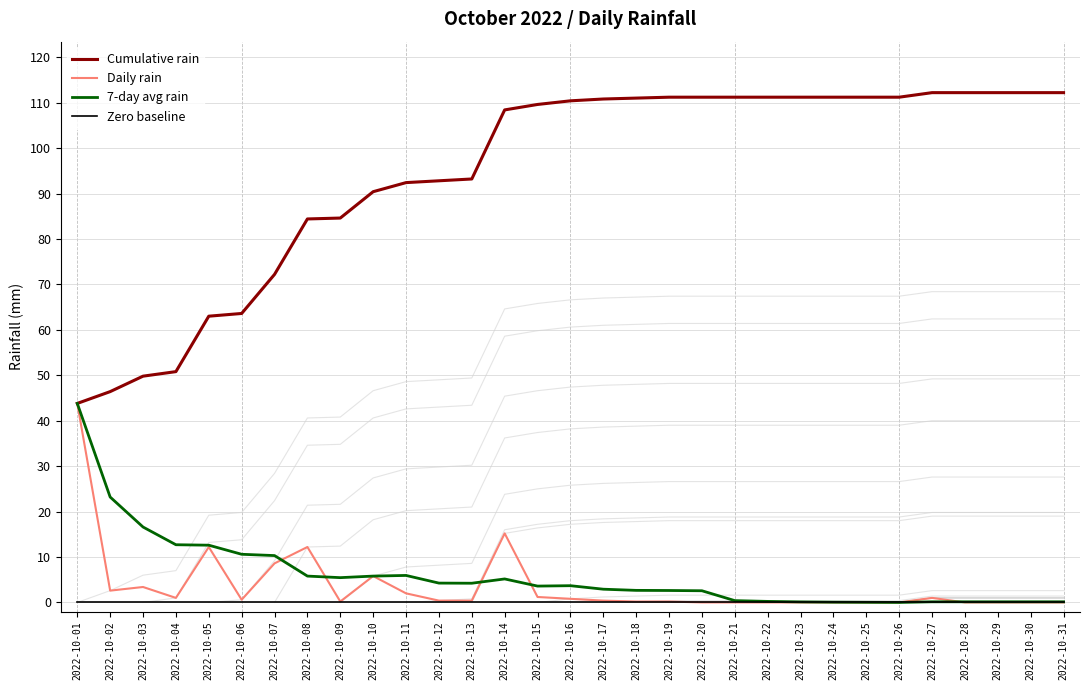

True or false: Daily rain and Zero baseline cross at least once.

False